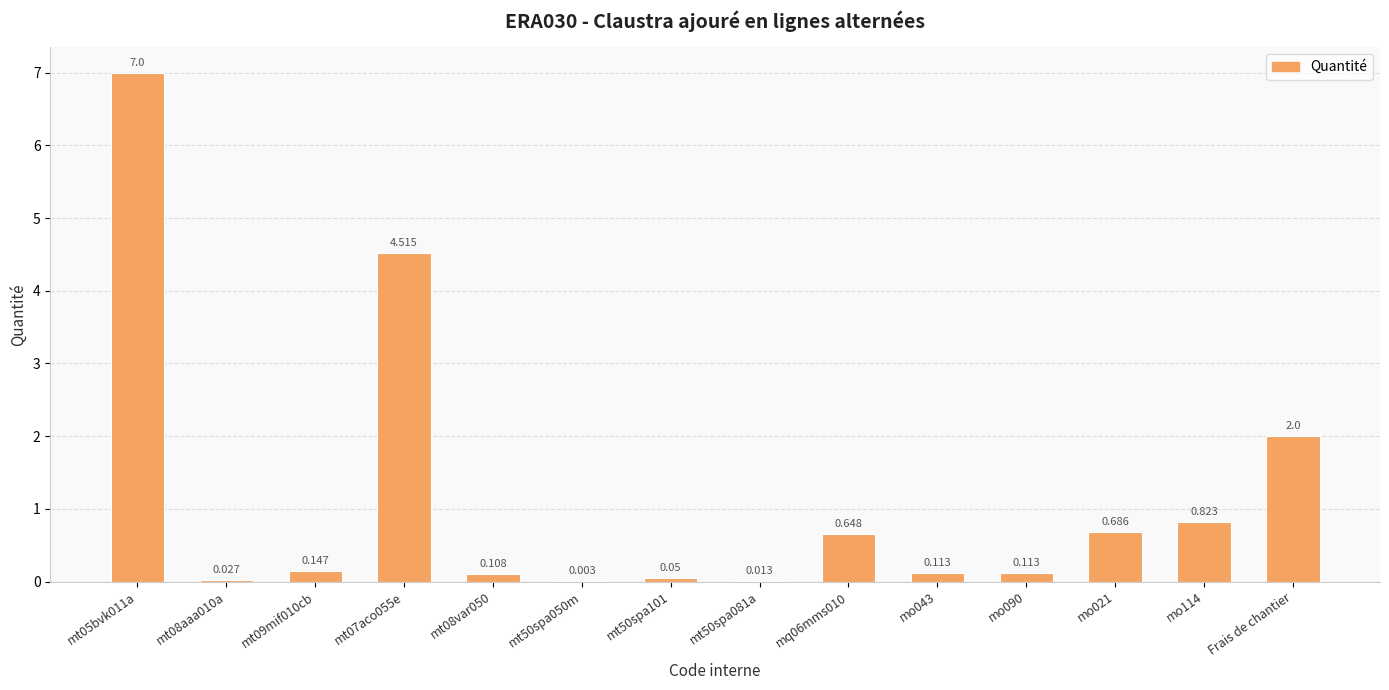

Where is the data nearest to the value 3?

Frais de chantier